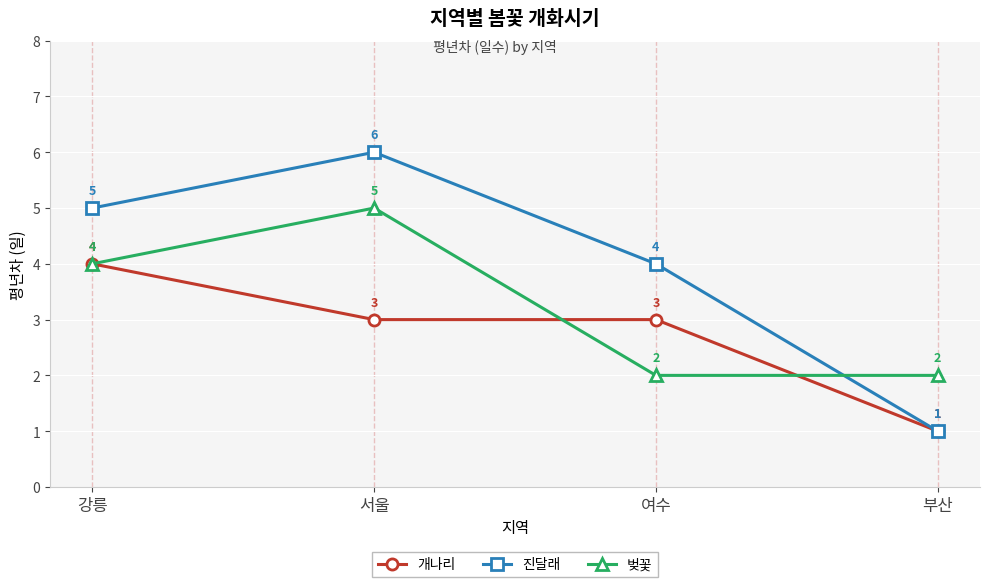

Reading right to left, transcribe all the data shown in this chart.

개나리: 1	3	3	4
진달래: 1	4	6	5
벚꽃: 2	2	5	4